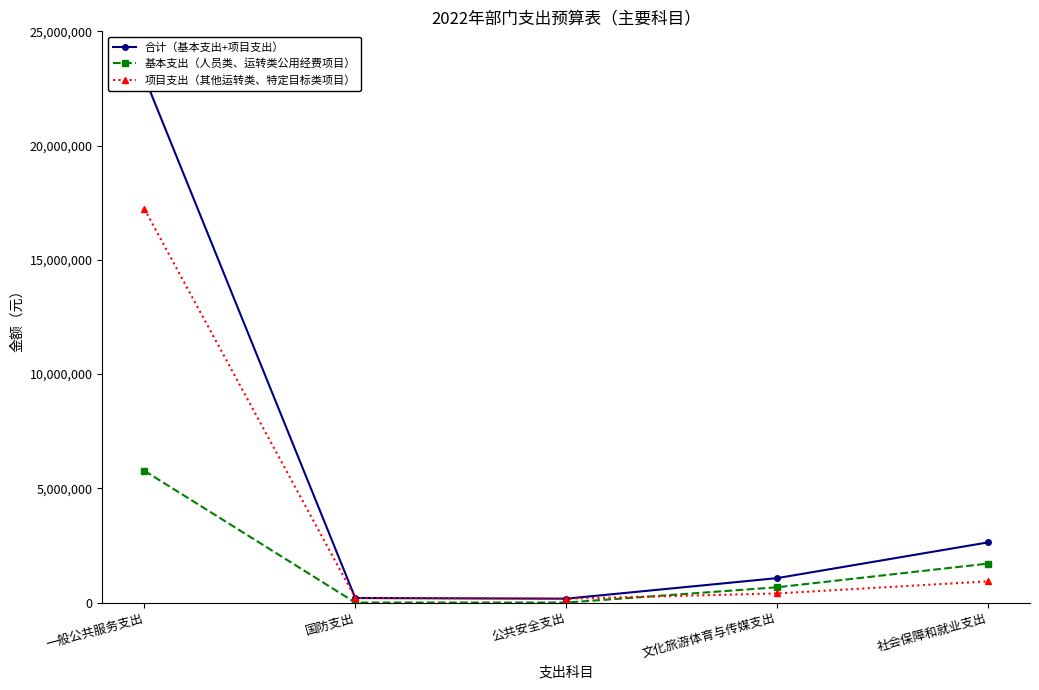

List the labels in order of 合计（基本支出+项目支出） value, largest first.

一般公共服务支出, 社会保障和就业支出, 文化旅游体育与传媒支出, 国防支出, 公共安全支出